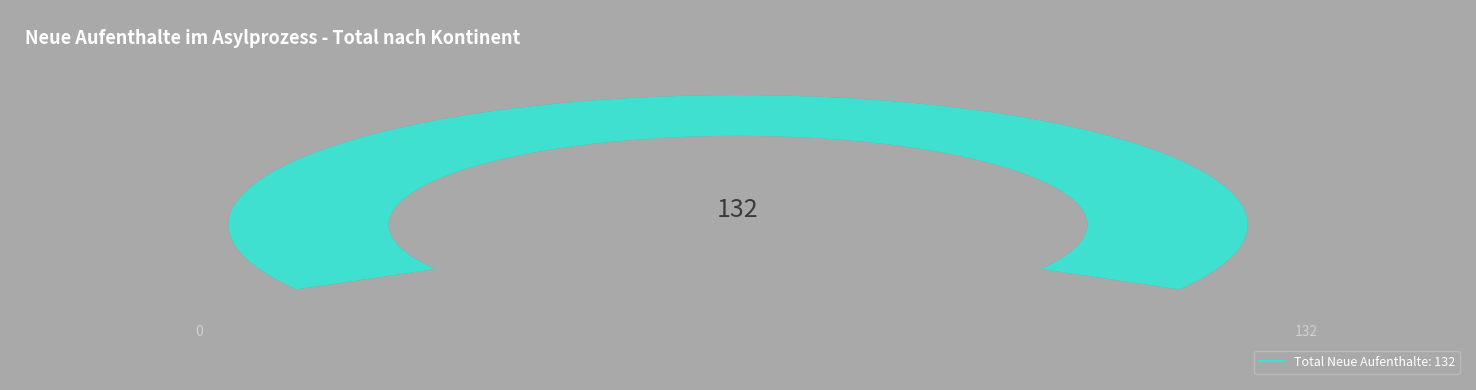

Which slice is the smallest?

Ozeanien